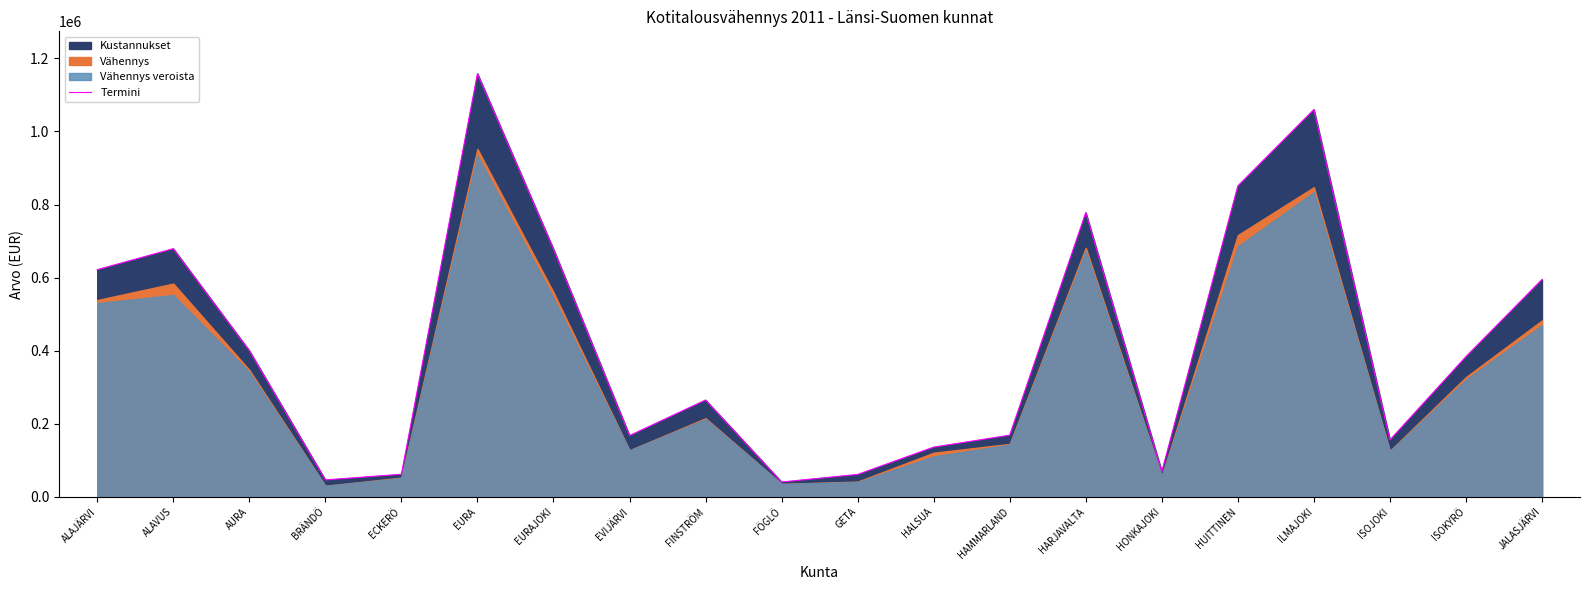

Where does the data first go above 383994?

ALAJÄRVI